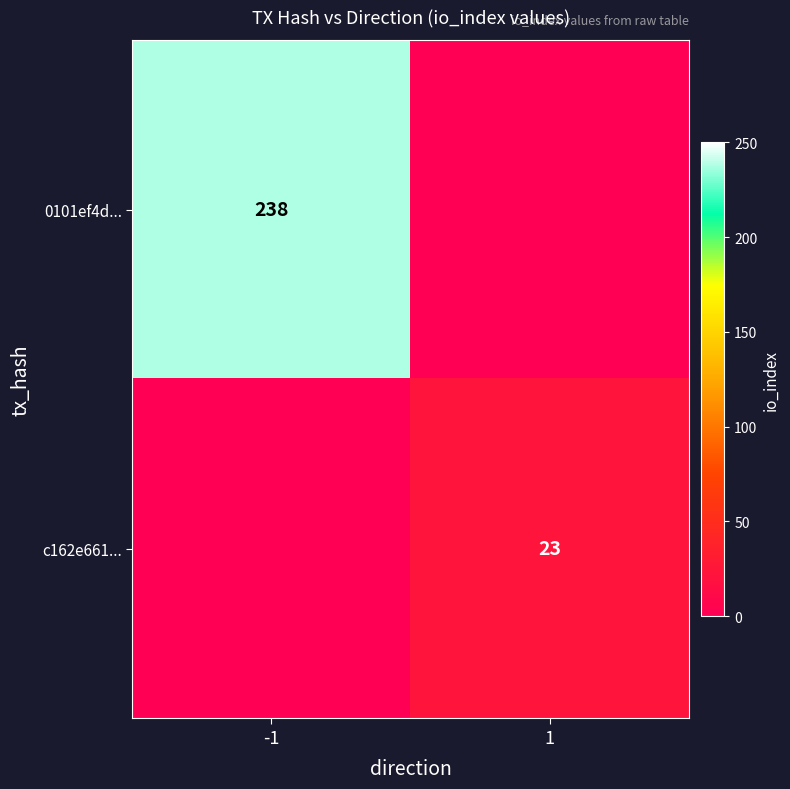

Is the value of 0101ef4d... at -1 greater than the value of c162e661... at 1?

Yes